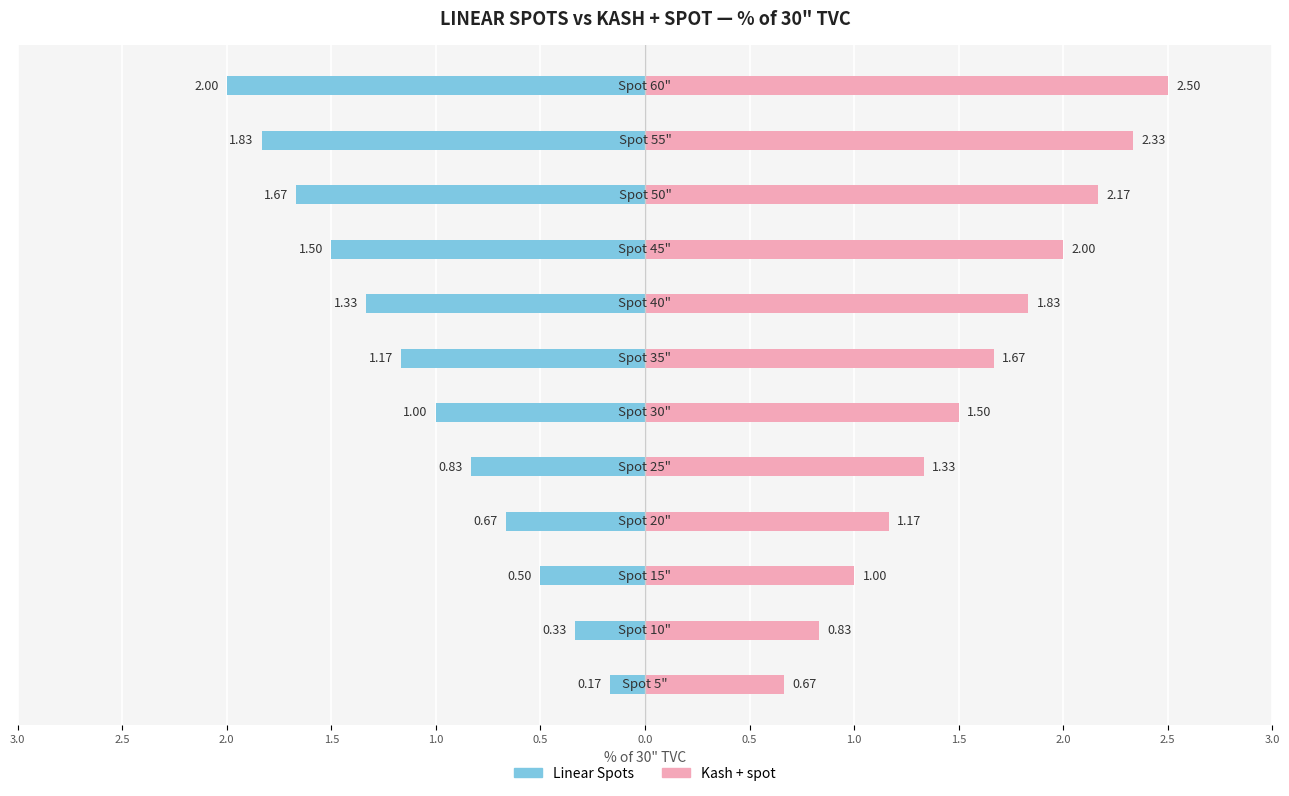

How many bars are there in total?

24